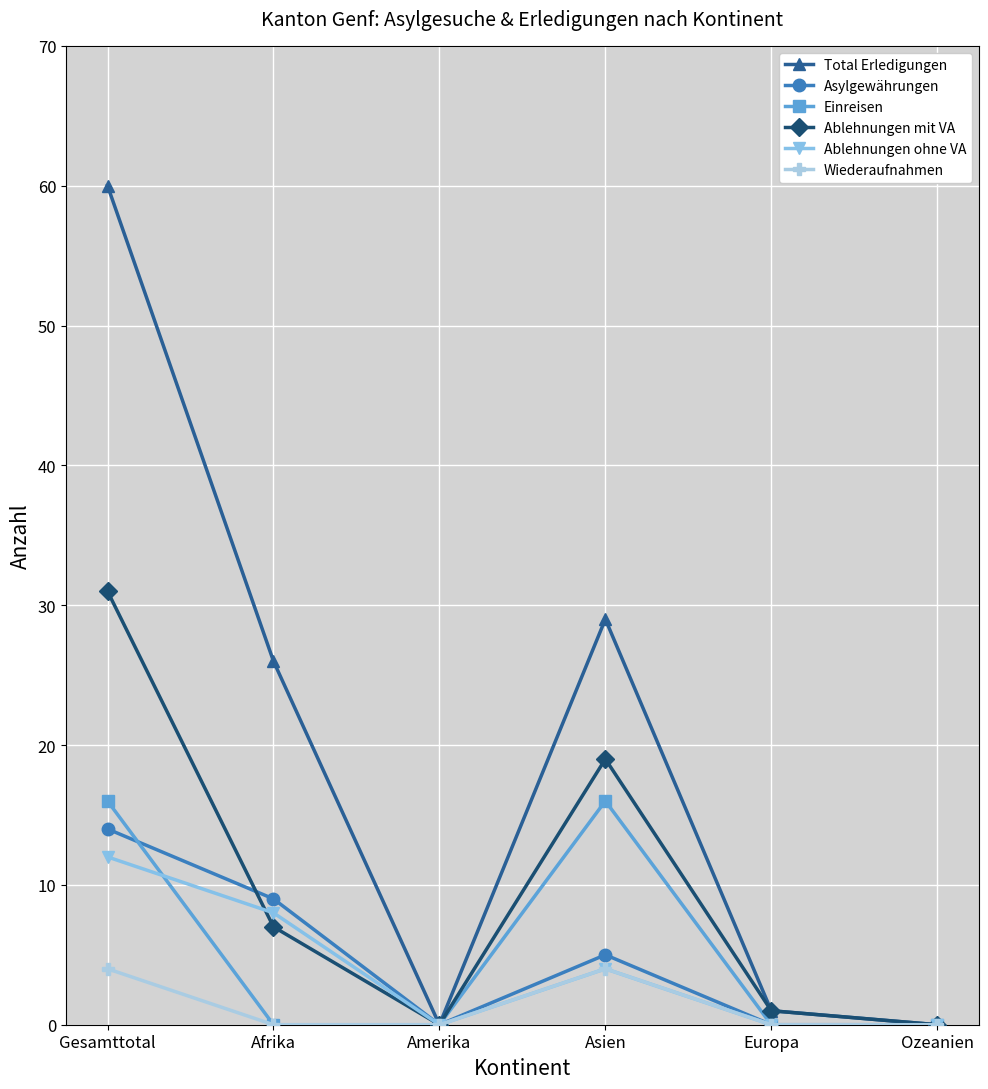

Count the Asylgewährungen values in the range 0 to 9.

5